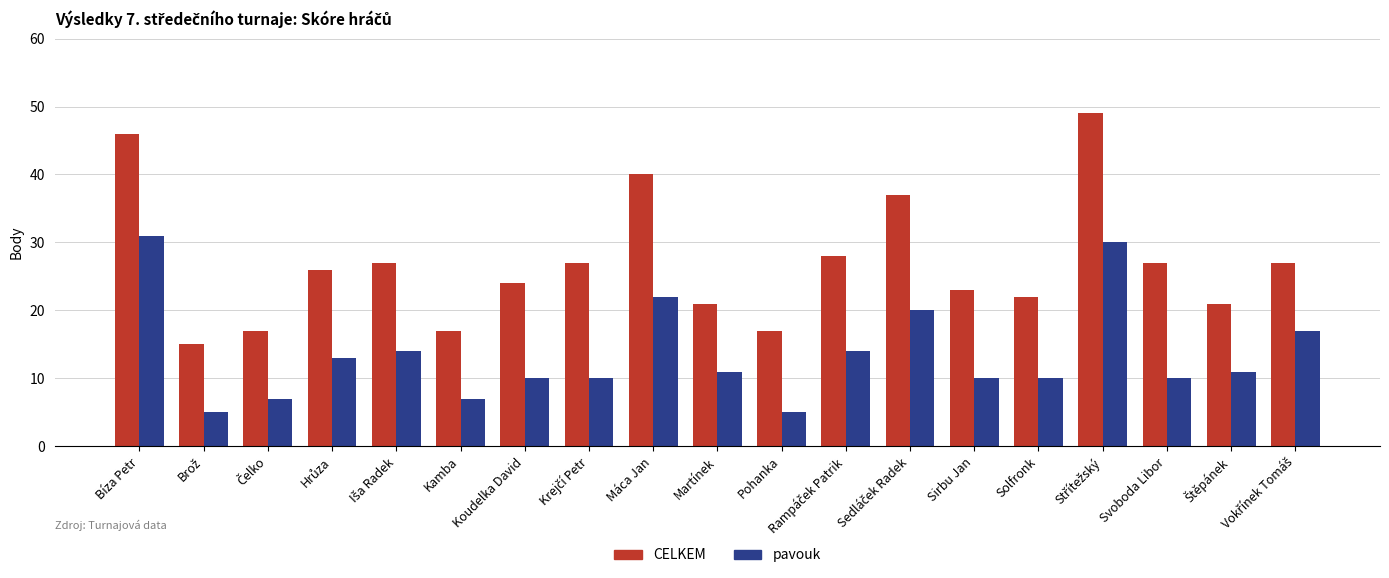

What is the average value of the pavouk series?

14